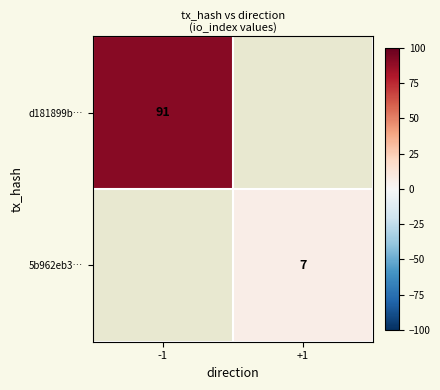

Which label corresponds to the largest value in the chart?

-1